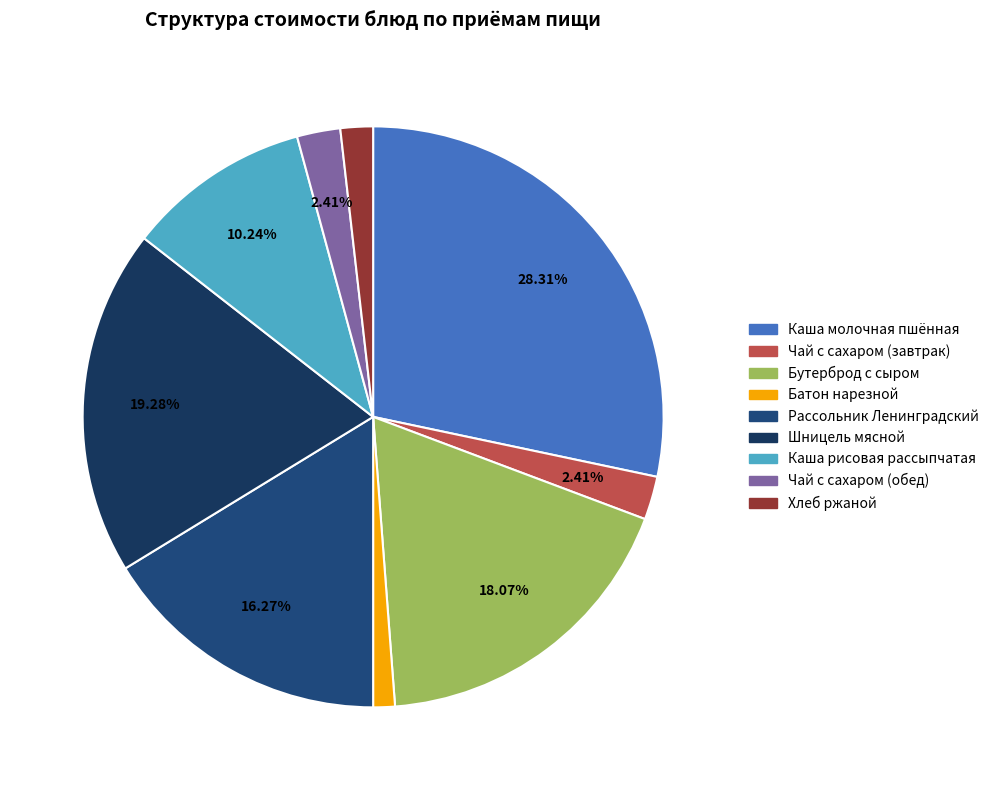

What percentage do Каша рисовая рассыпчатая and Чай с сахаром (завтрак) together represent?

12.7%